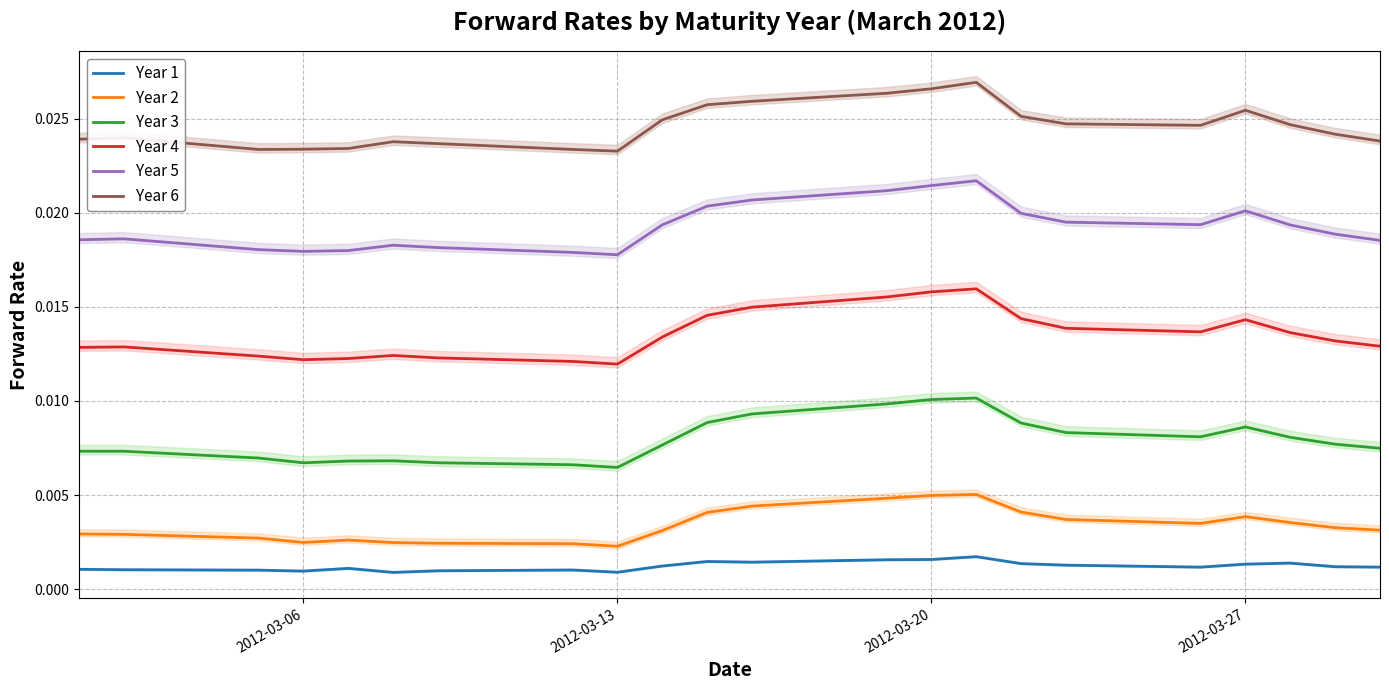

True or false: Year 2 and Year 4 intersect in this chart.

False